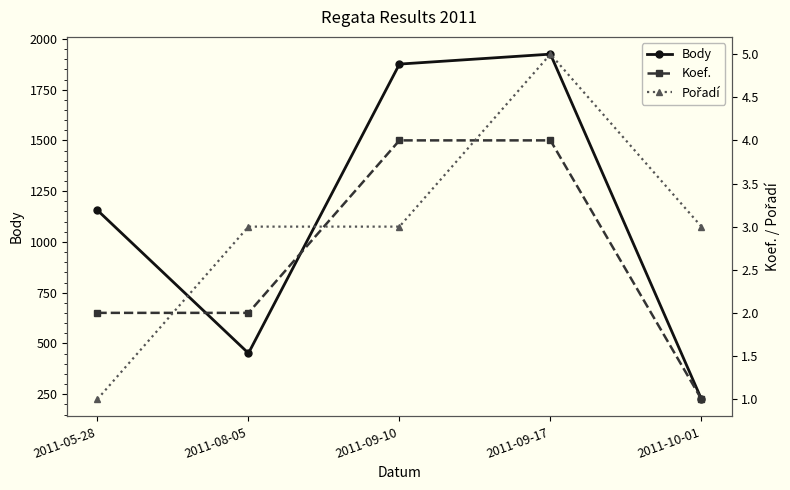

What is the difference between the second highest and minimum values in the Koef. series?

3